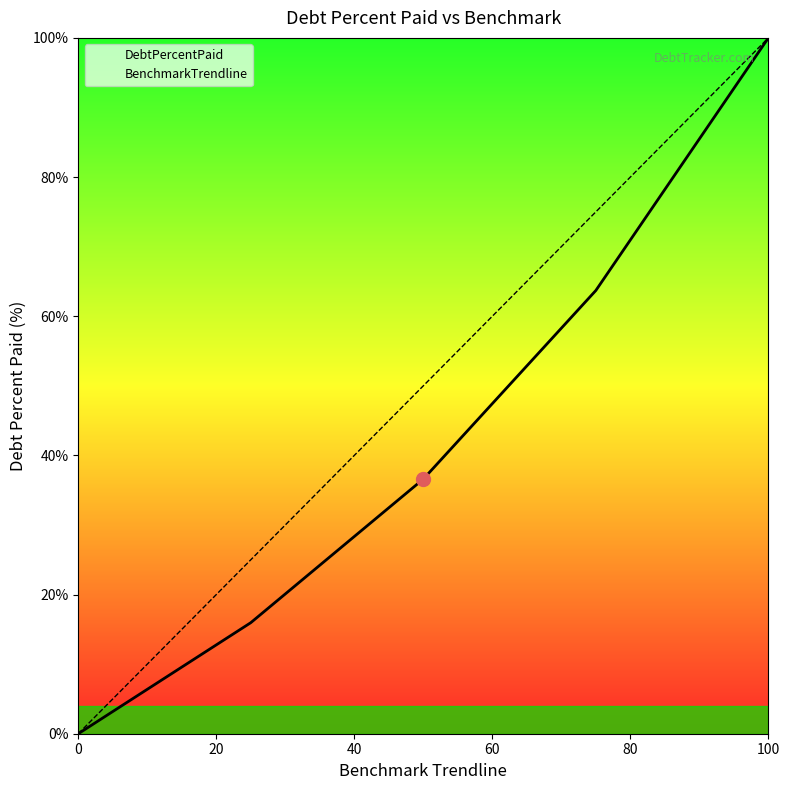

Count the number of data series in this chart.

2